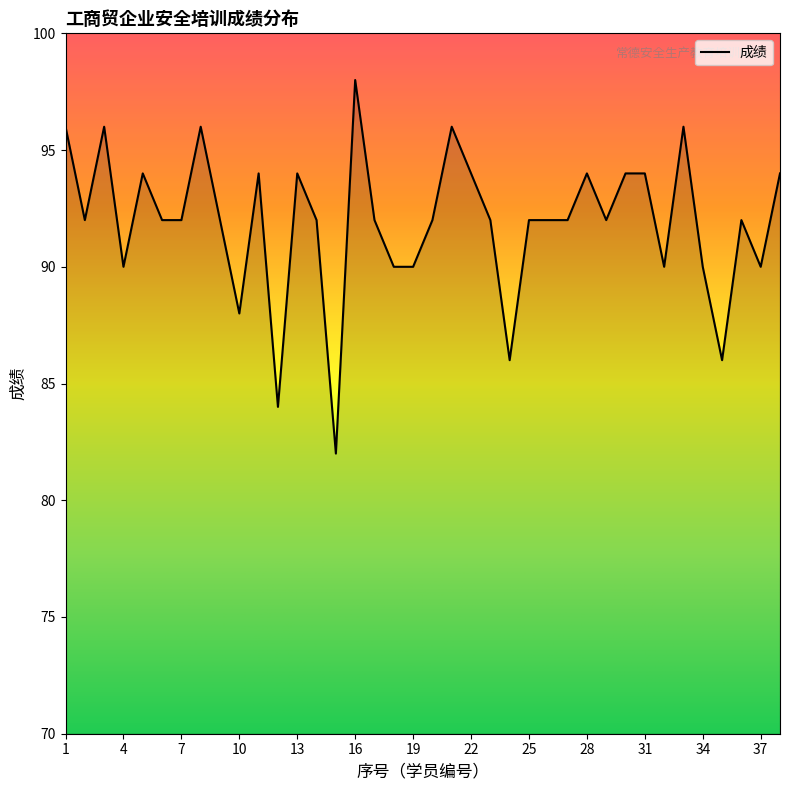

What is the minimum value shown in the chart?

82